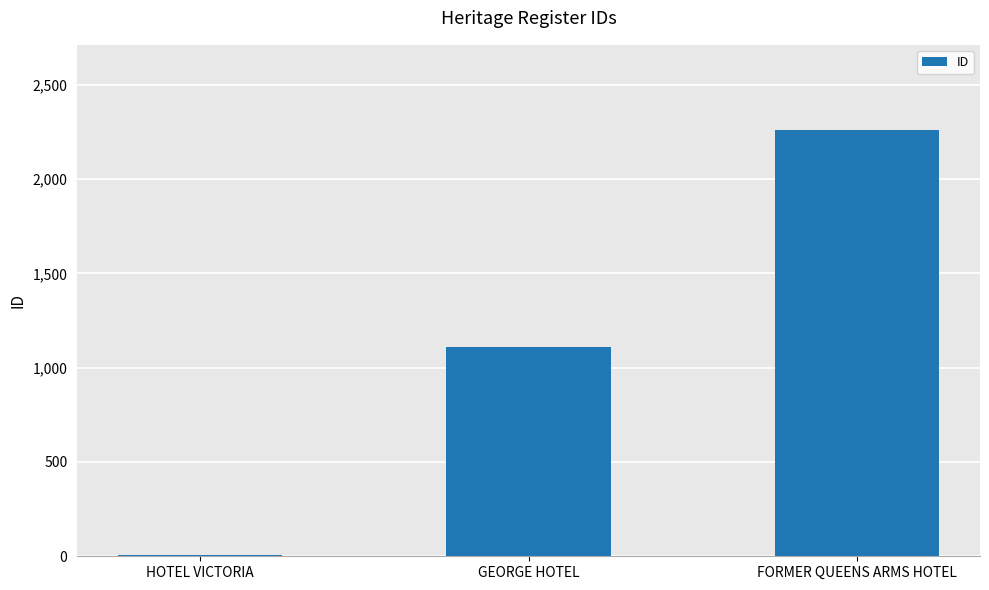

Between FORMER QUEENS ARMS HOTEL and GEORGE HOTEL, which is larger?

FORMER QUEENS ARMS HOTEL